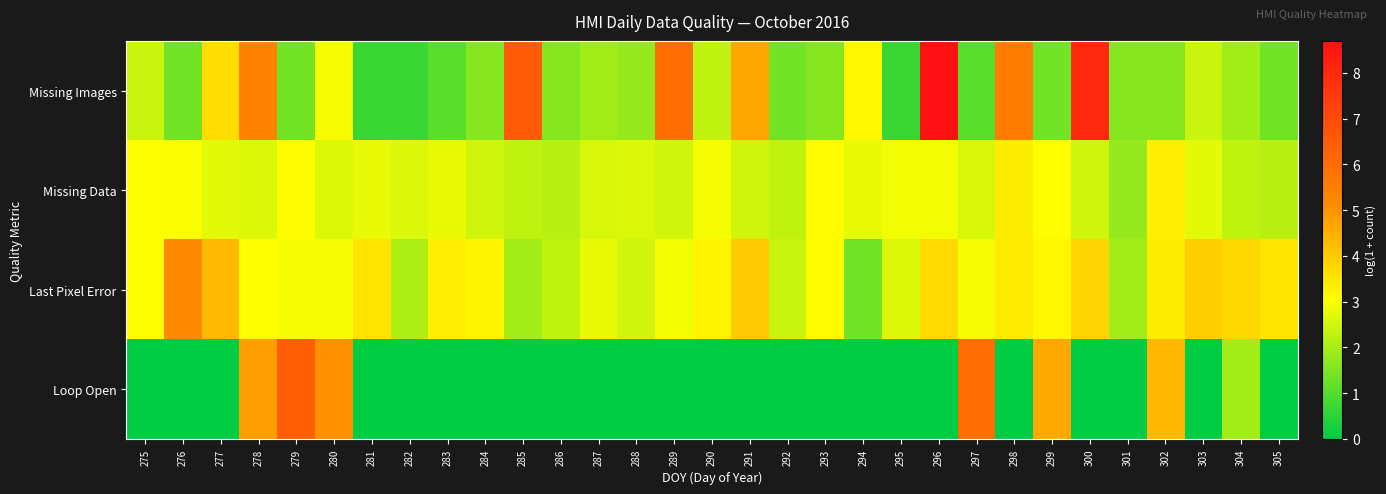

Reading left to right, transcribe all the data shown in this chart.

Missing Images: 275=2.4	276=1.4	277=3.7	278=5.4	279=1.4	280=2.9	281=0.7	282=0.7	283=1.1	284=1.6	285=6.5	286=1.6	287=1.9	288=1.8	289=6.0	290=2.3	291=4.7	292=1.4	293=1.6	294=3.2	295=0.7	296=8.7	297=1.1	298=5.6	299=1.4	300=8.0	301=1.6	302=1.6	303=2.4	304=1.9	305=1.4
Missing Data: 275=3.0	276=3.0	277=2.7	278=2.6	279=3.1	280=2.6	281=2.8	282=2.6	283=2.8	284=2.5	285=2.3	286=2.2	287=2.6	288=2.6	289=2.5	290=2.9	291=2.5	292=2.3	293=3.1	294=2.8	295=2.9	296=2.9	297=2.6	298=3.4	299=3.0	300=2.5	301=1.8	302=3.3	303=2.7	304=2.3	305=2.2
Last Pixel Error: 275=3.0	276=5.2	277=4.3	278=3.0	279=2.9	280=2.9	281=3.5	282=2.1	283=3.3	284=3.2	285=1.9	286=2.3	287=2.8	288=2.5	289=2.9	290=3.2	291=4.0	292=2.4	293=3.1	294=1.4	295=2.6	296=3.7	297=2.9	298=3.4	299=3.2	300=3.8	301=1.9	302=3.4	303=3.9	304=3.7	305=3.5
Loop Open: 275=0.0	276=0.0	277=0.0	278=4.8	279=6.4	280=5.0	281=0.0	282=0.0	283=0.0	284=0.0	285=0.0	286=0.0	287=0.0	288=0.0	289=0.0	290=0.0	291=0.0	292=0.0	293=0.0	294=0.0	295=0.0	296=0.0	297=6.0	298=0.0	299=4.6	300=0.0	301=0.0	302=4.4	303=0.0	304=1.9	305=0.0